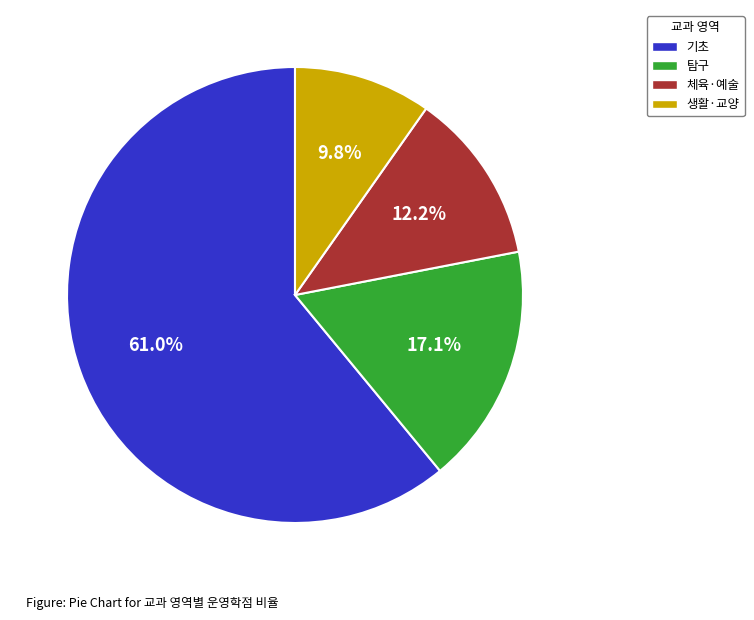

How many segments does this pie chart have?

4